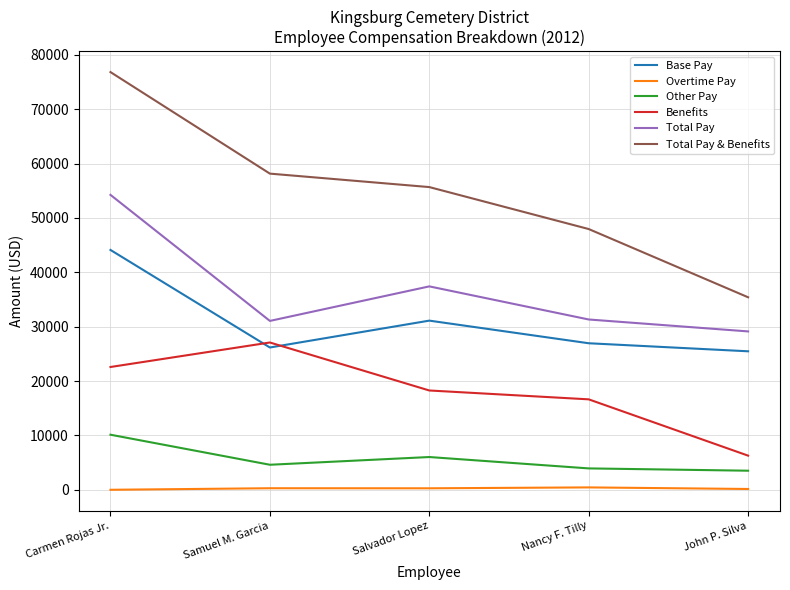

Which series has the largest range (max minus min)?

Total Pay & Benefits